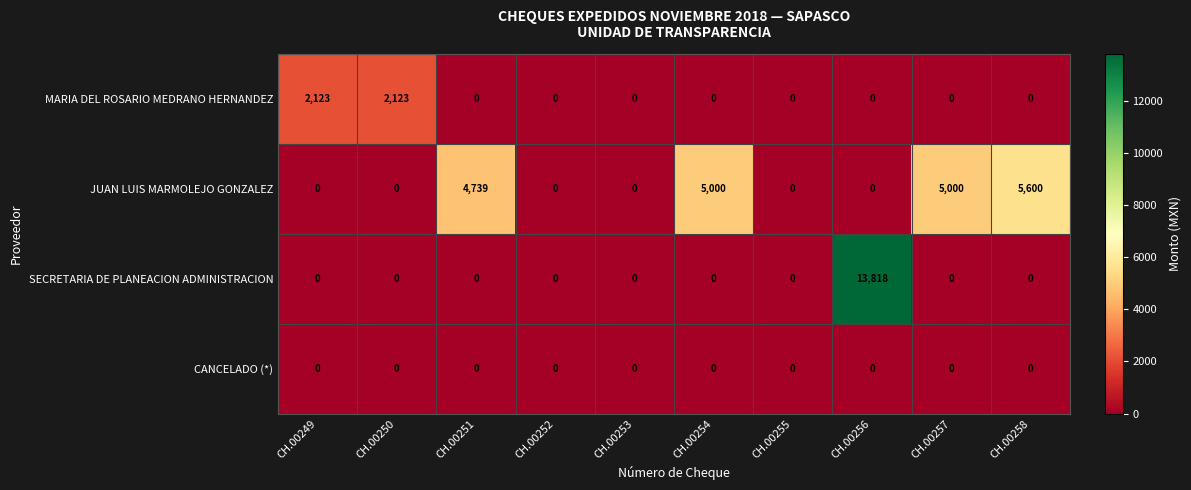

Rank the series by their average value, from lowest to highest.

CANCELADO (*), MARIA DEL ROSARIO MEDRANO HERNANDEZ, SECRETARIA DE PLANEACION ADMINISTRACION, JUAN LUIS MARMOLEJO GONZALEZ